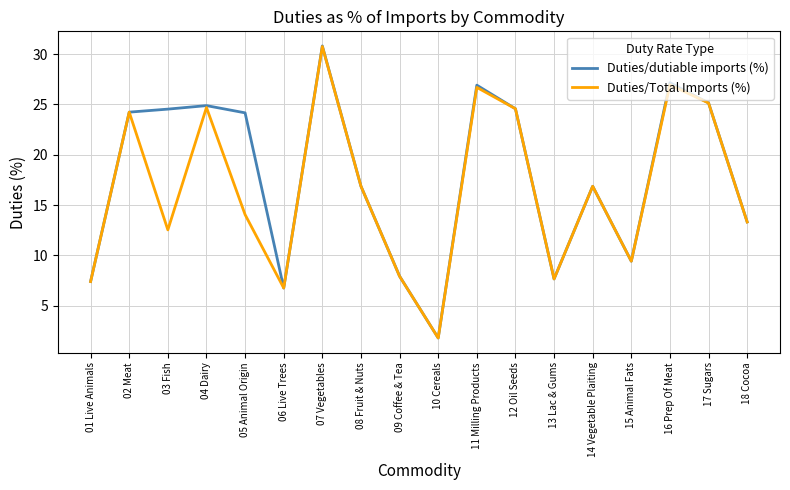

How many distinct data groups are displayed?

2